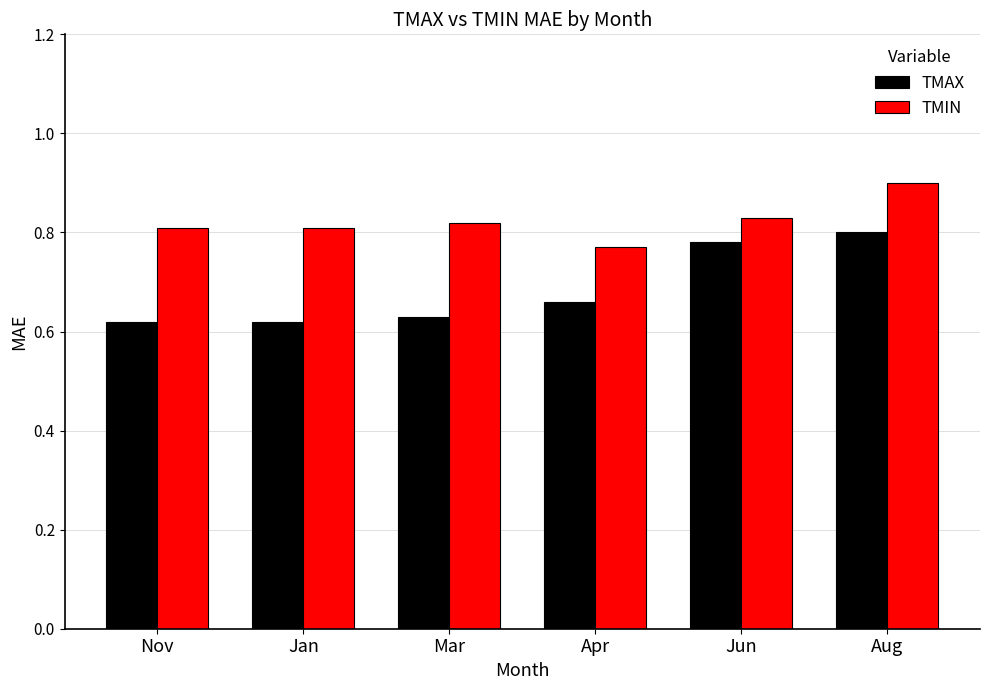

What are all the series names shown in the legend?

TMAX, TMIN